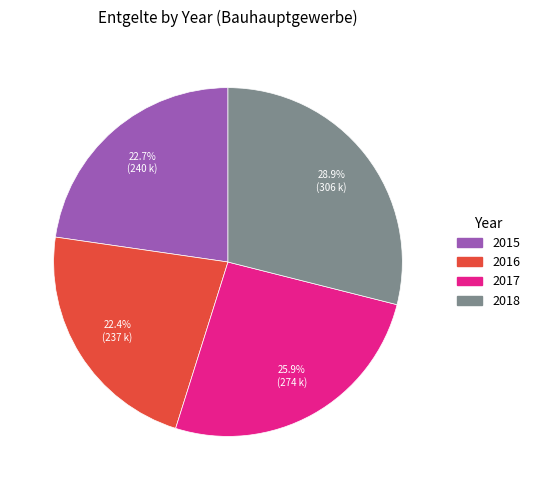

Is it true that 2015 is 23% of the pie?

True